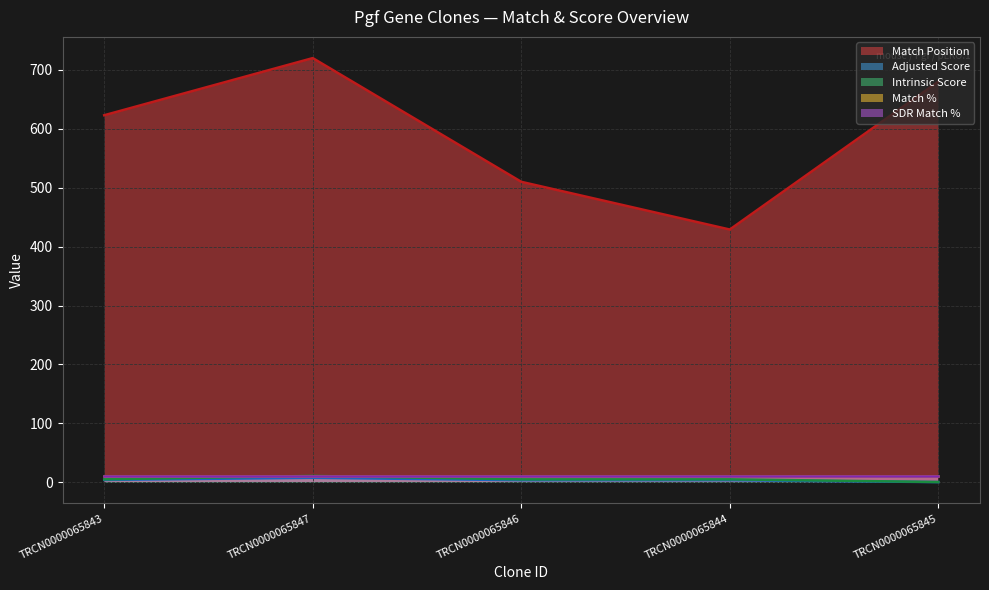

What is the total value across all series at TRCN0000065845?

680.7